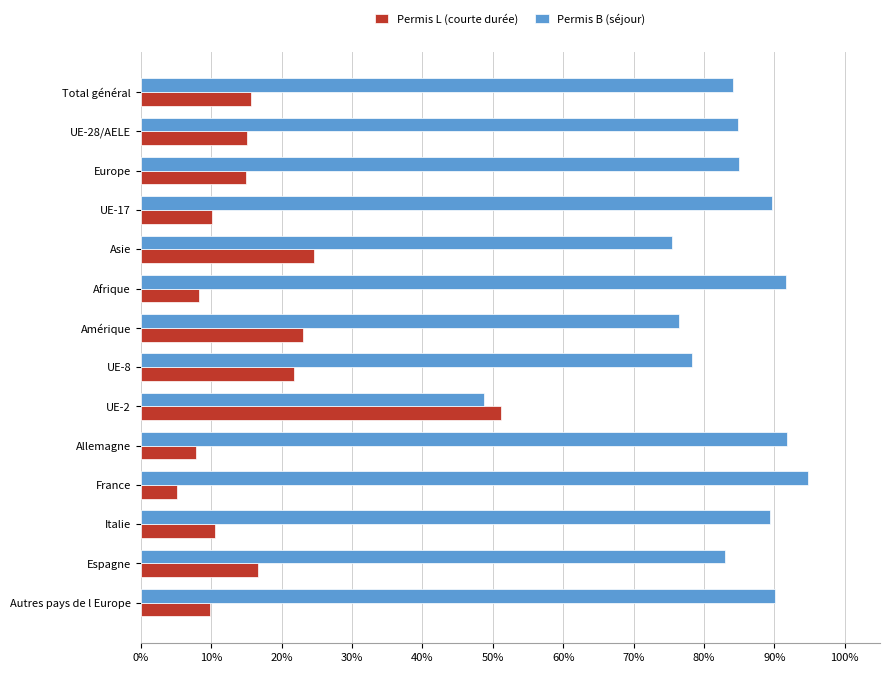

What are all the series names shown in the legend?

Permis L (courte durée), Permis B (séjour)